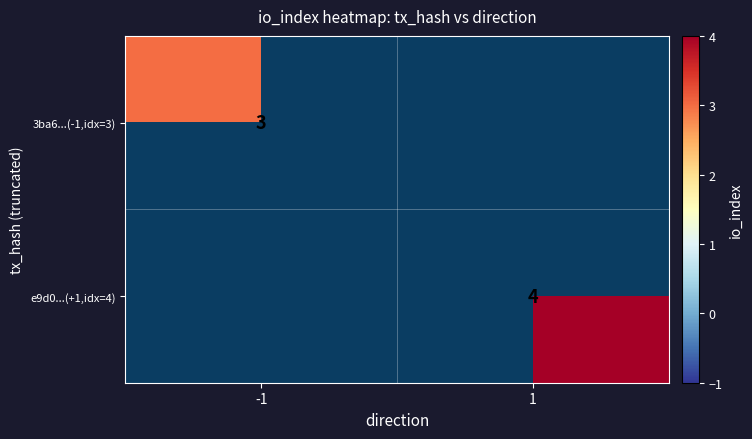

Count the number of categories in the chart.

2